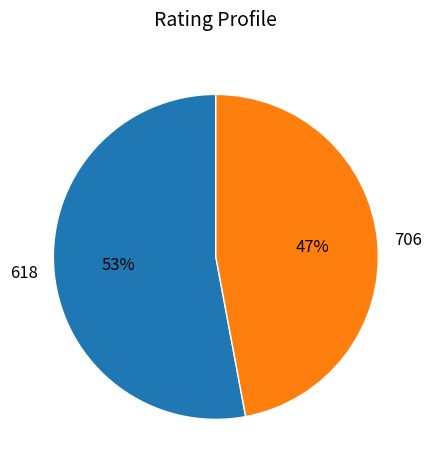

Is the sum of 706 and 618 greater than half?

Yes